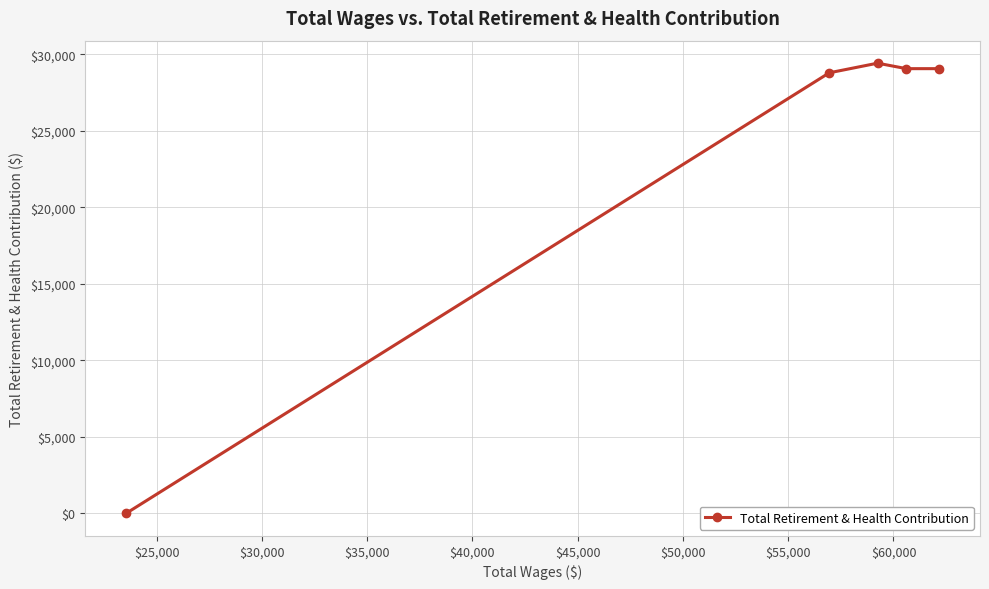

Reading left to right, list all the values displayed in this chart.

0	28802	29431	29073	29073